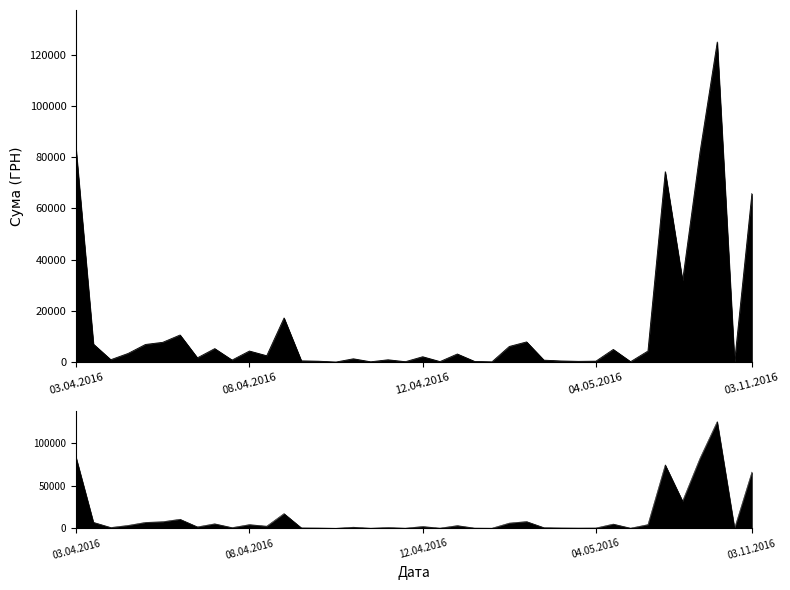

Where is the data nearest to the value 62471?

03.11.2016